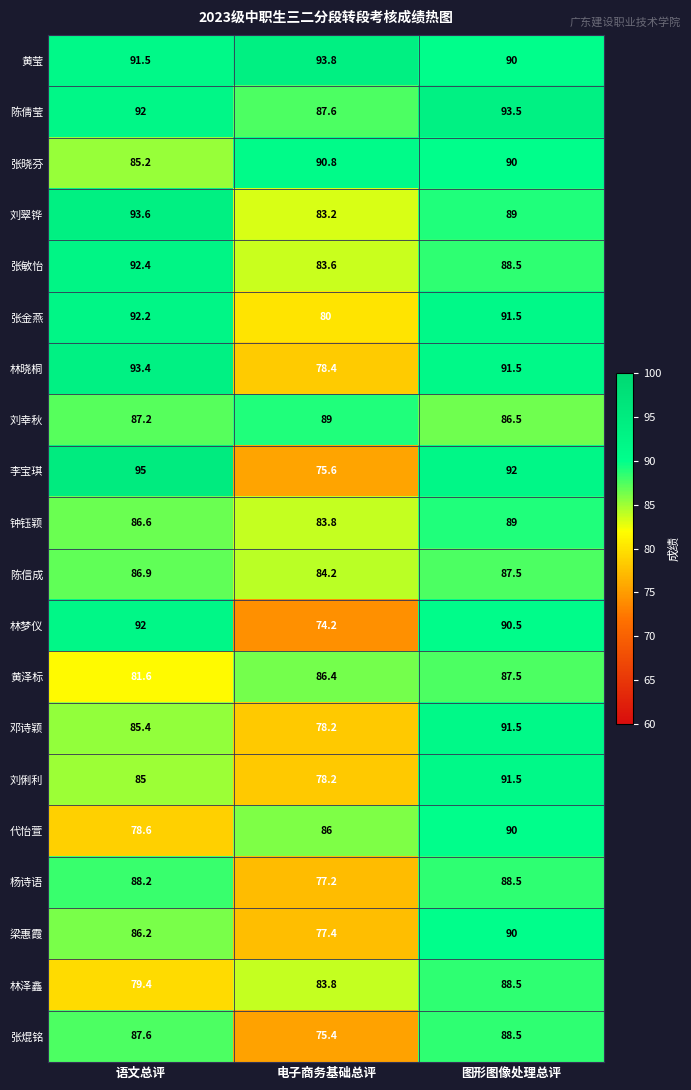

At which category is the sum across all series the highest?

图形图像处理总评